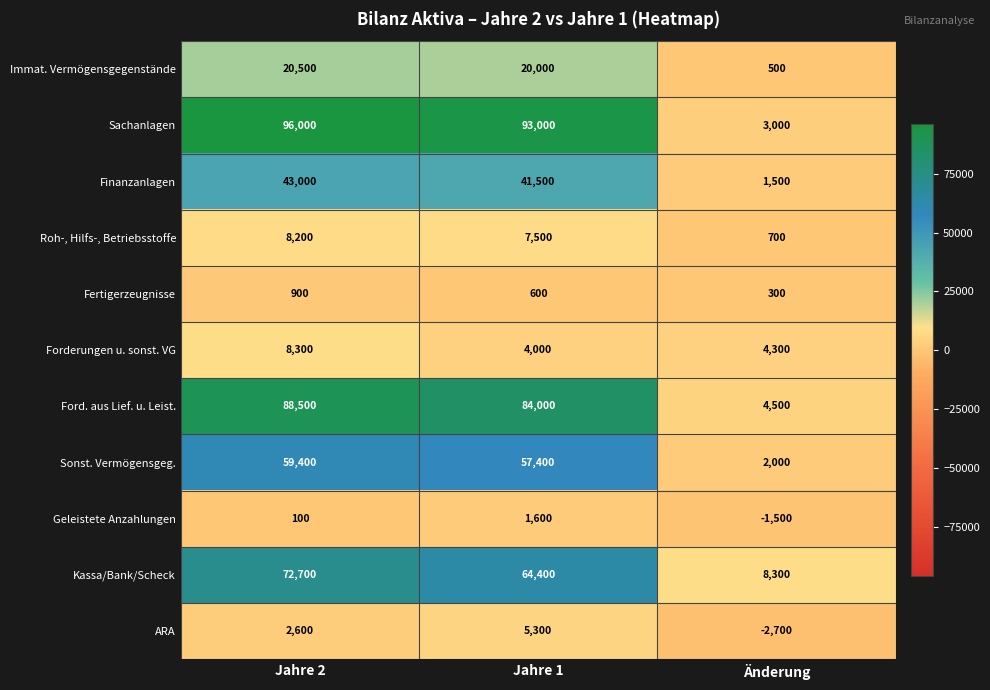

Which series has the largest total across all categories?

Sachanlagen